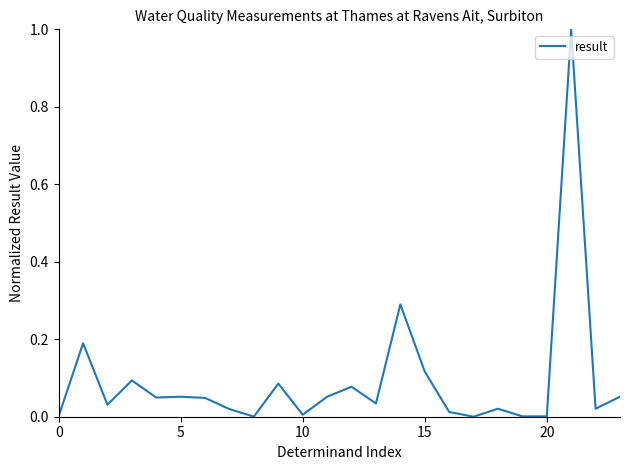

What is the greatest value displayed?

1.0